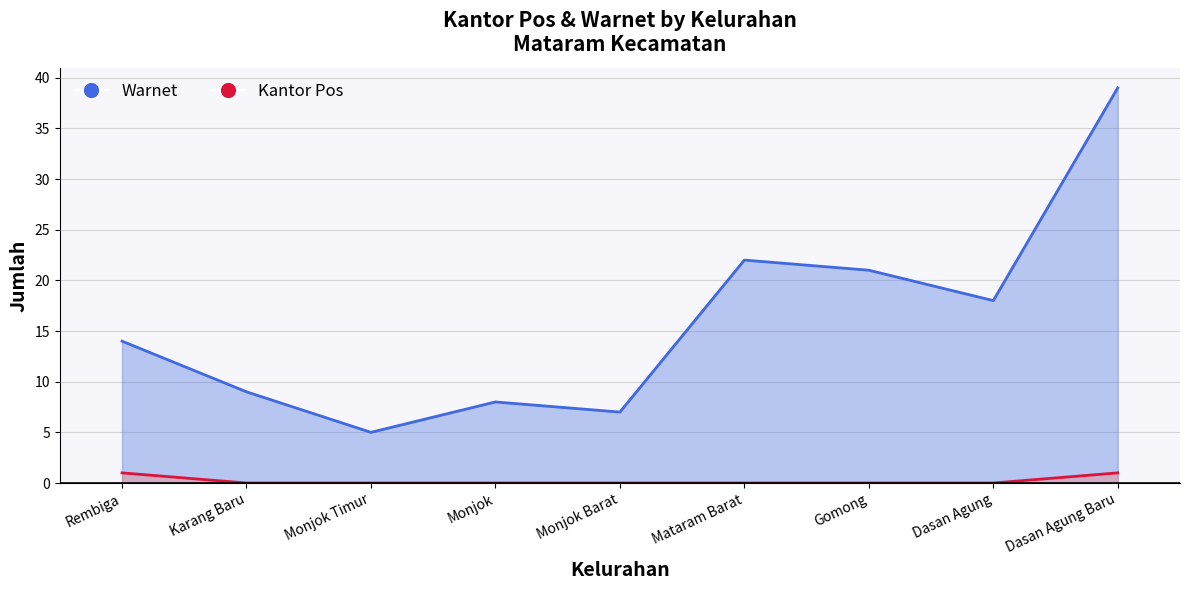

At which label does Warnet first exceed 14?

Mataram Barat